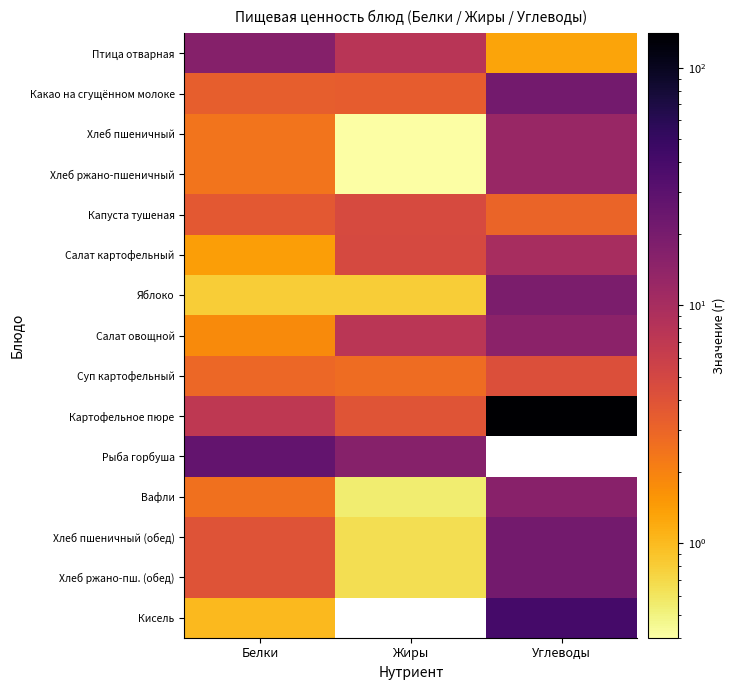

Is it true that Салат овощной equals 12.1 at Жиры?

False